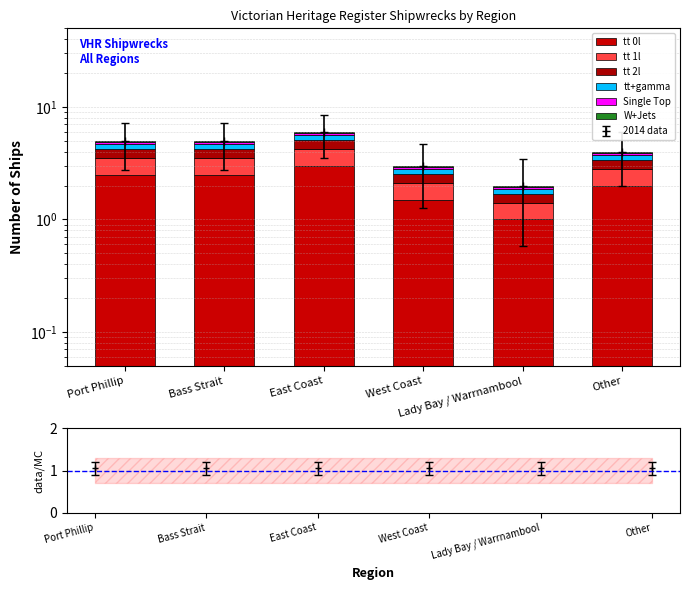

How many data points does each series have?

6